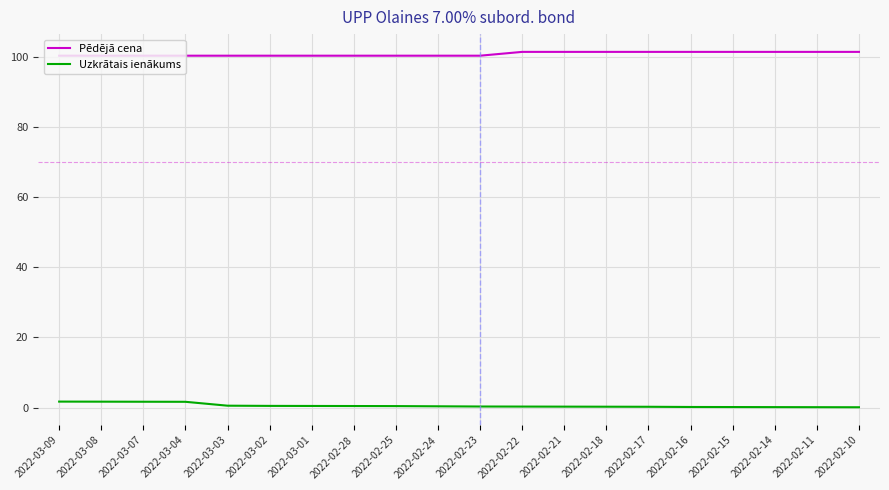

How many Pēdējā cena values are between 100 and 101?

11